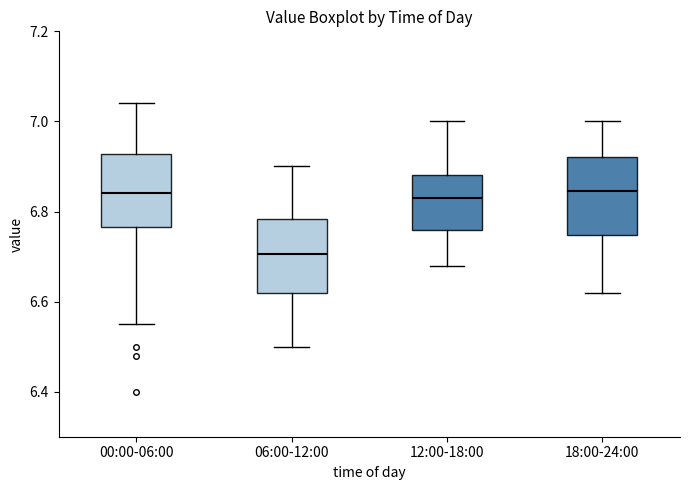

Reading left to right, read every box against the y-axis: the position of its median line, the range the box covers, and the ends of its whiskers. The values are not printed on the chart, so give them approximately, as read against the axis.

00:00-06:00: median 6.84, box 6.76 to 6.92, whiskers 6.56 to 7.04
06:00-12:00: median 6.70, box 6.62 to 6.78, whiskers 6.50 to 6.90
12:00-18:00: median 6.84, box 6.76 to 6.88, whiskers 6.68 to 7.00
18:00-24:00: median 6.84, box 6.74 to 6.92, whiskers 6.62 to 7.00